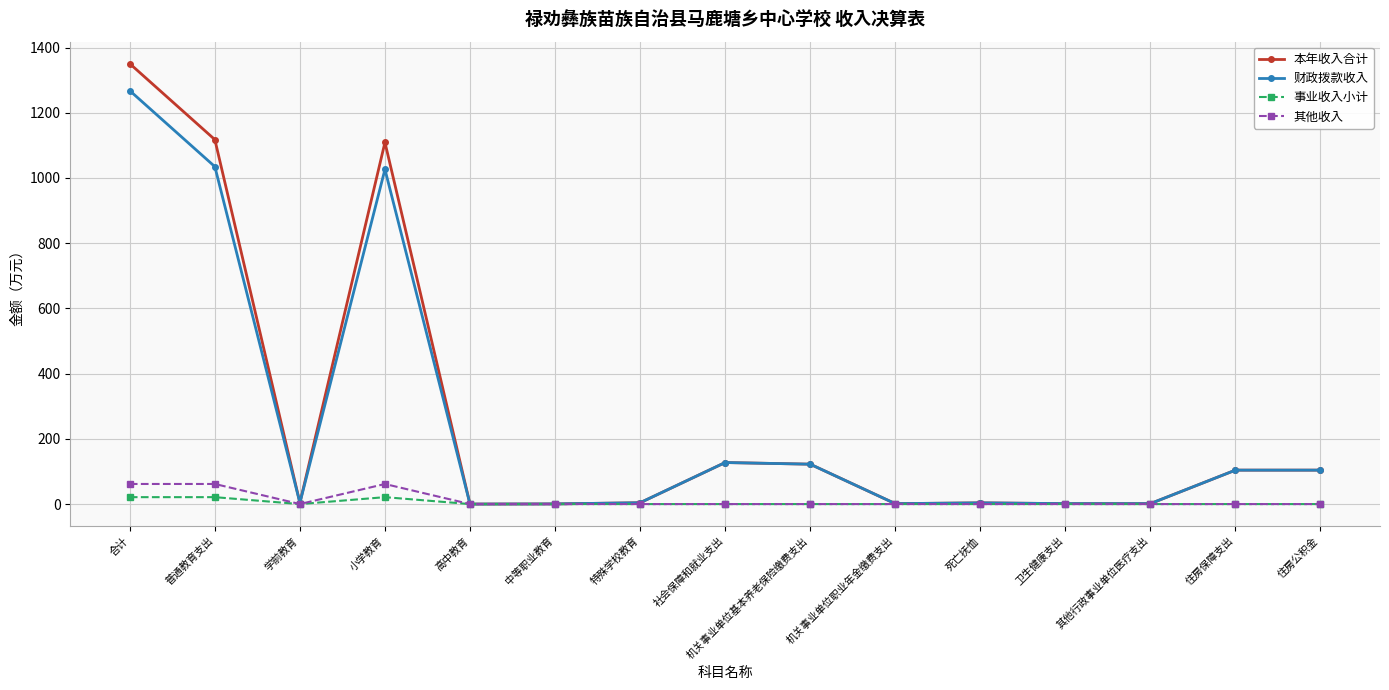

How many data points in 其他收入 are above 0?

4